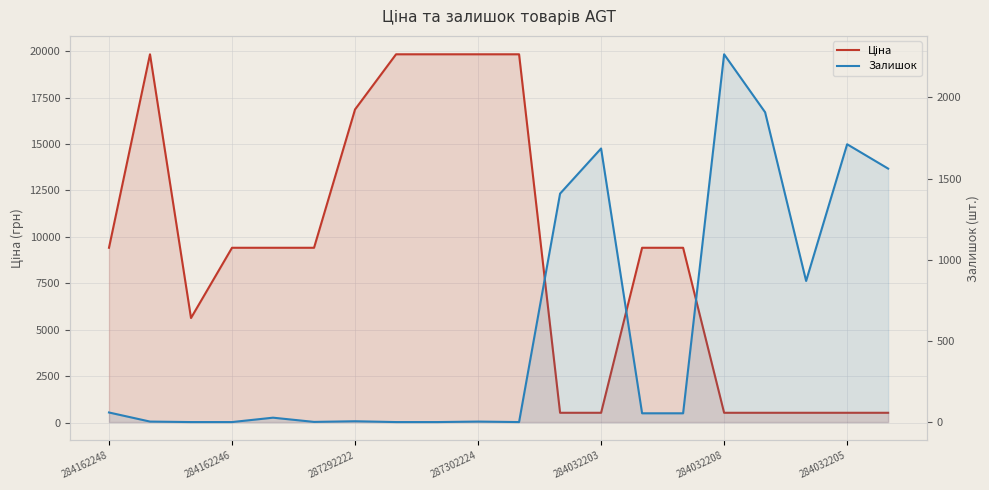

Which series changed the most between 287302224 and 284032203?

Залишок